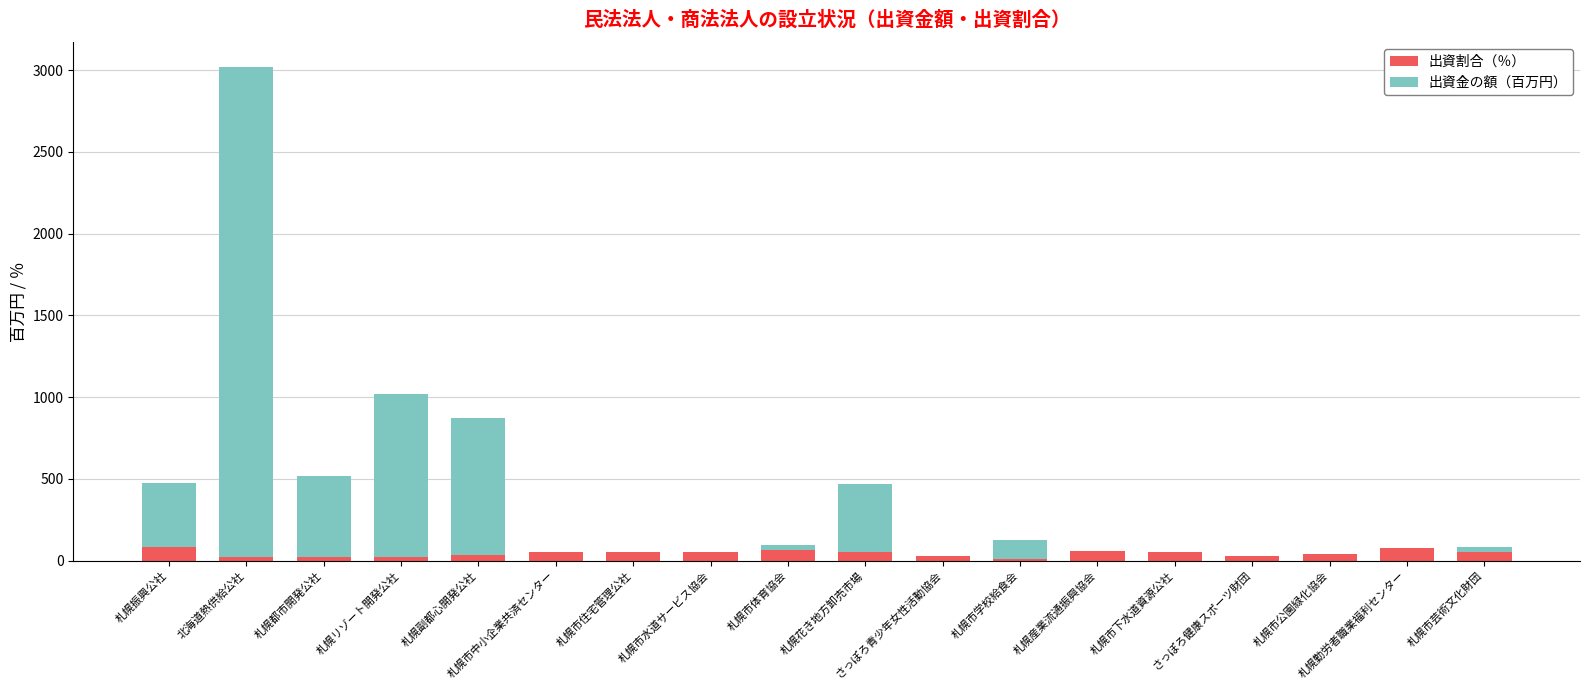

How many categories are shown in the chart?

18